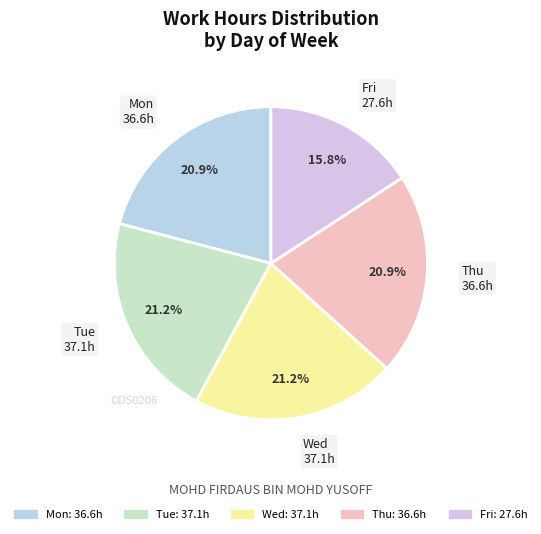

Is there any slice that represents more than half of the pie?

No